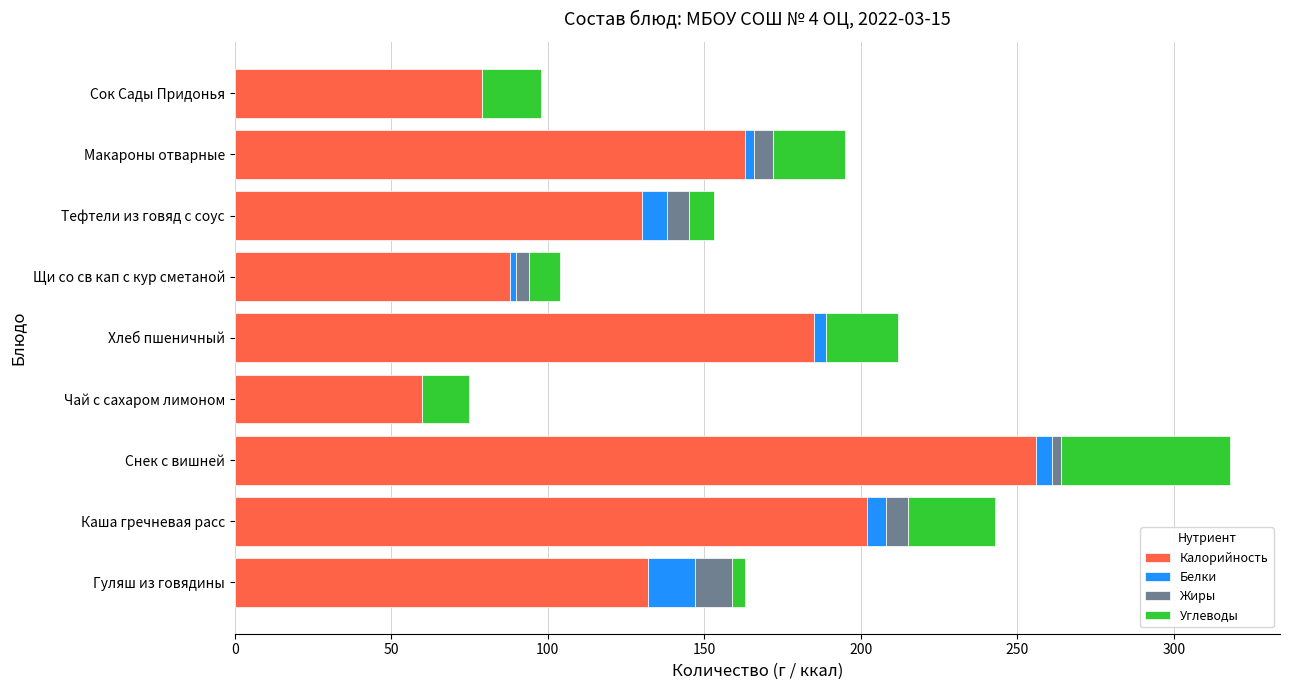

At which label does Калорийность reach its peak?

Снек с вишней